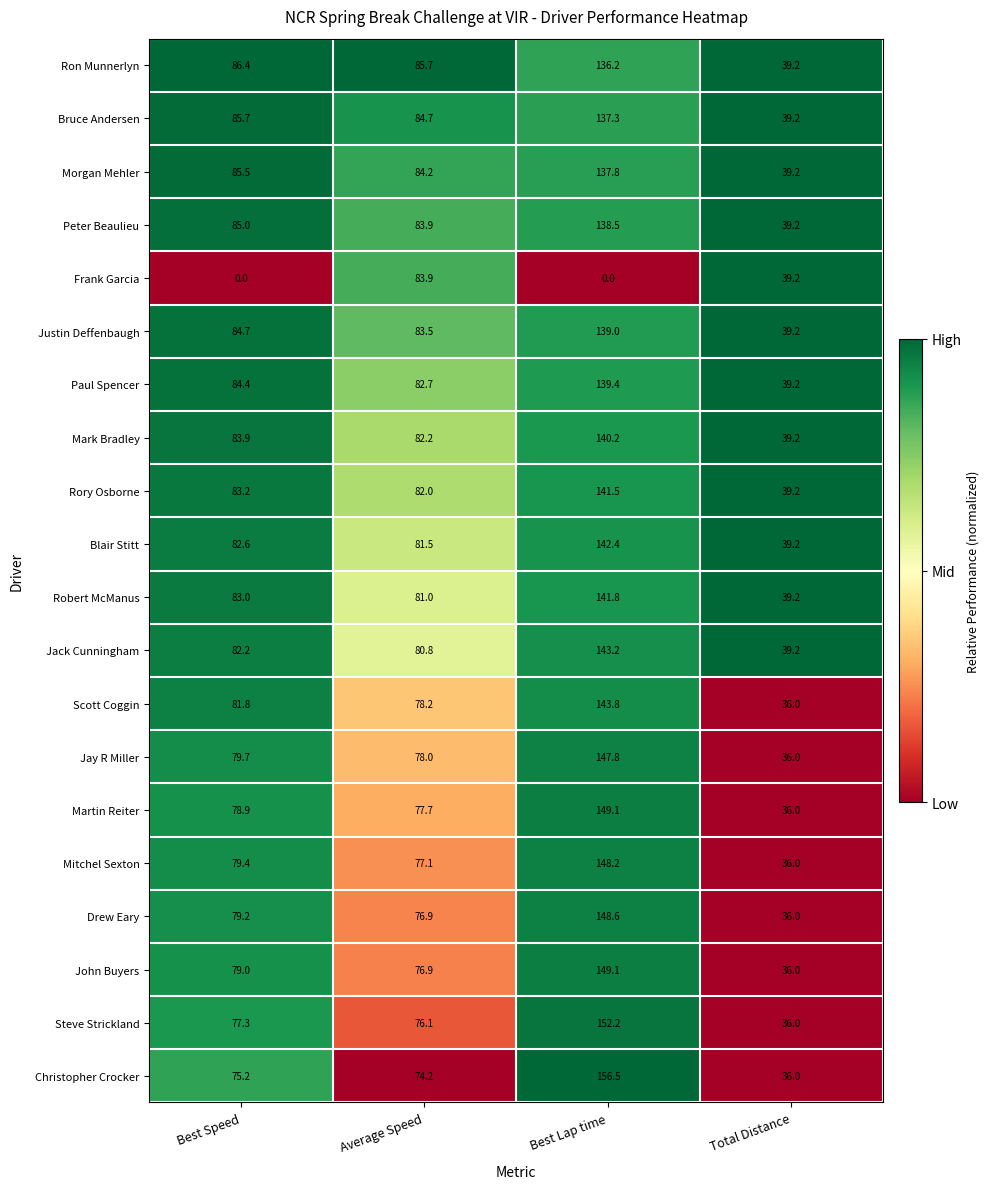

Which series has the largest total across all categories?

Ron Munnerlyn